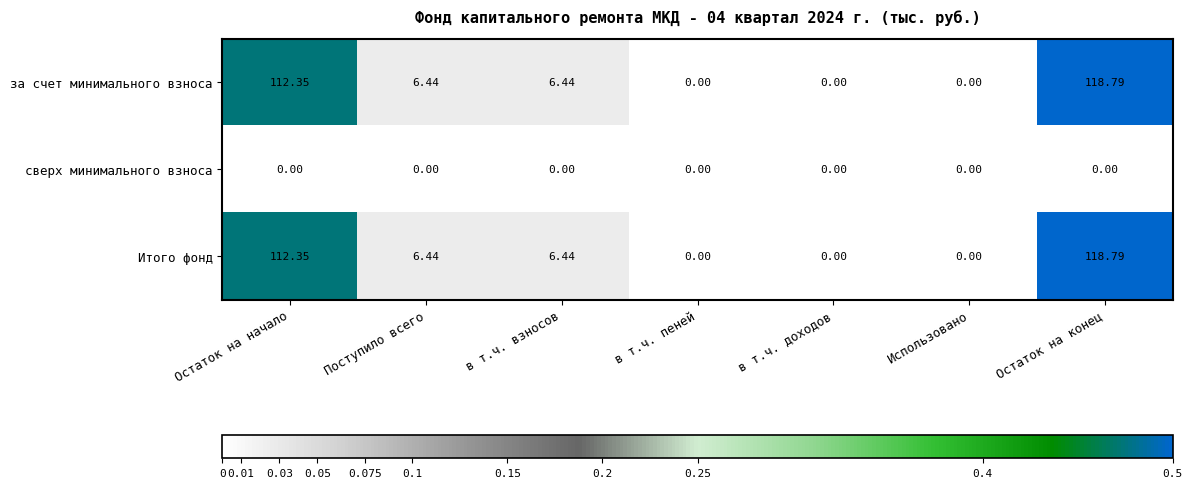

At which category does the chart reach its peak across all series?

Остаток на конец